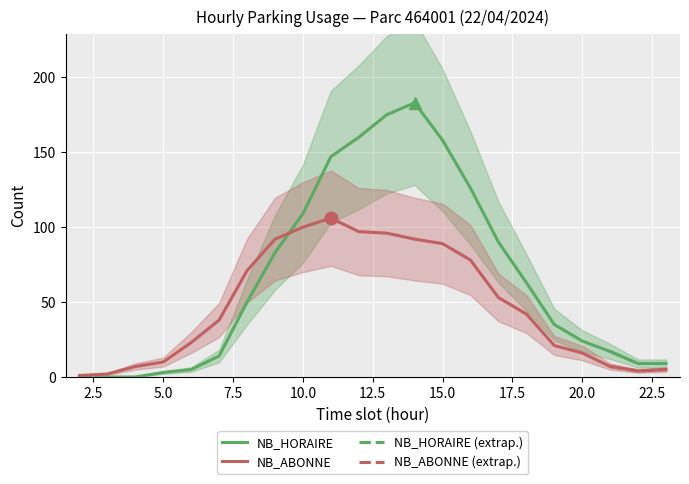

At which category is the sum across all series the highest?

14